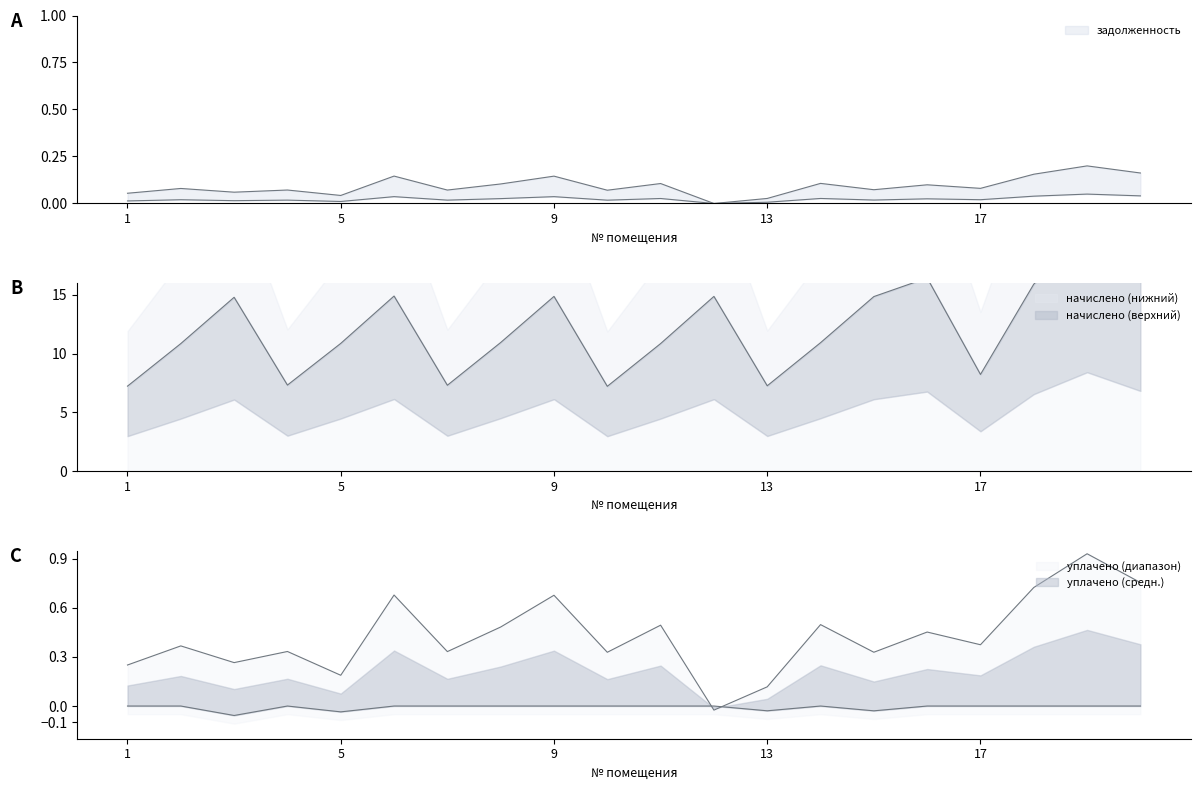

What is the smallest value displayed?

-0.1